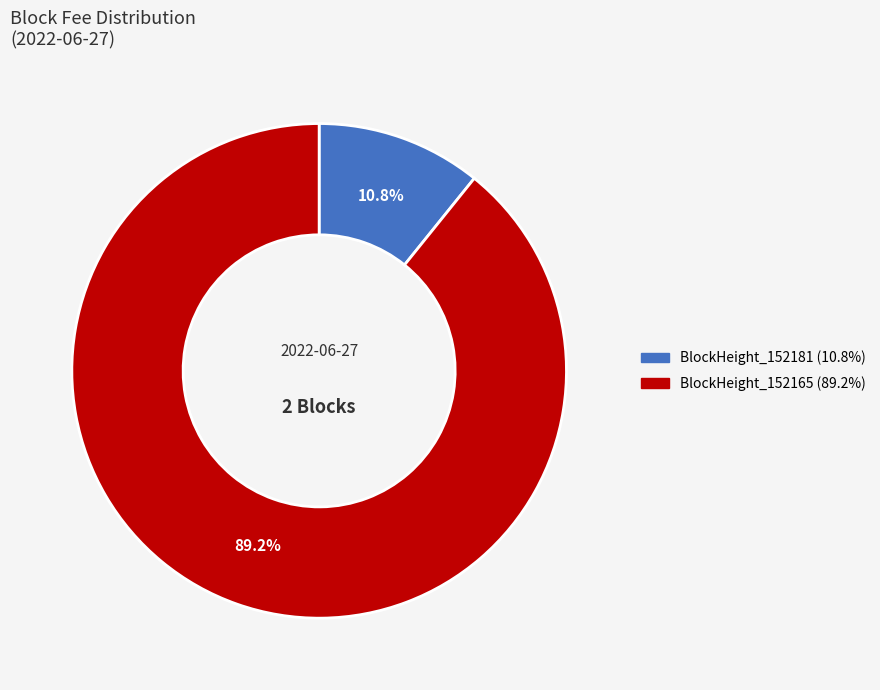

How many slices are in this pie chart?

2